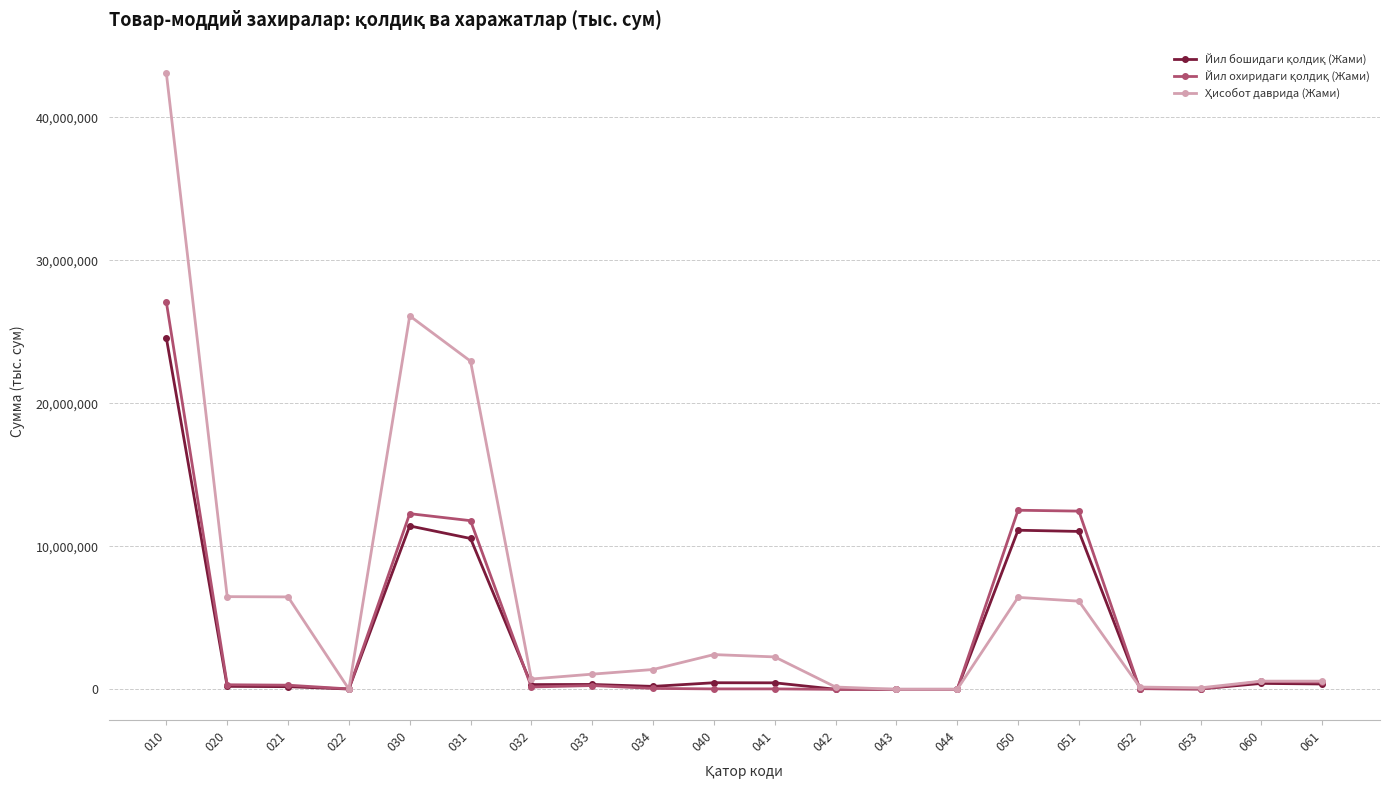

What is the difference between the highest and lowest values at 030?

14693194.6